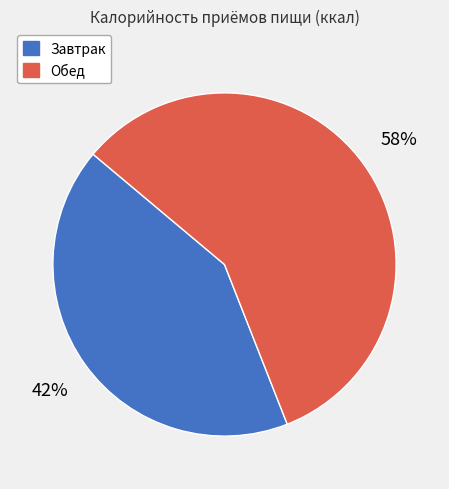

Is there any slice that represents more than half of the pie?

Yes